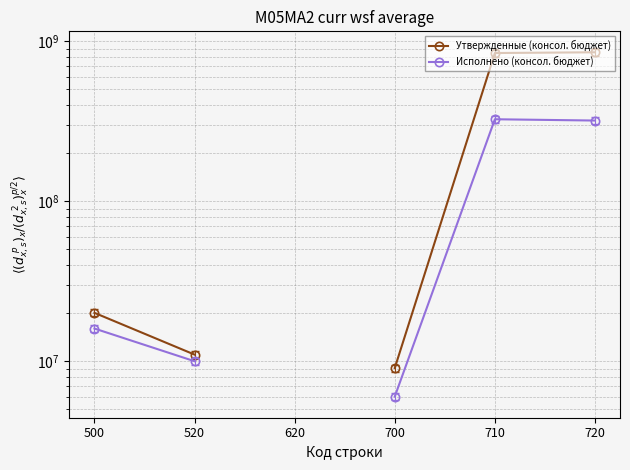

How many data points in Исполнено (консол. бюджет) are above 16011015?

3